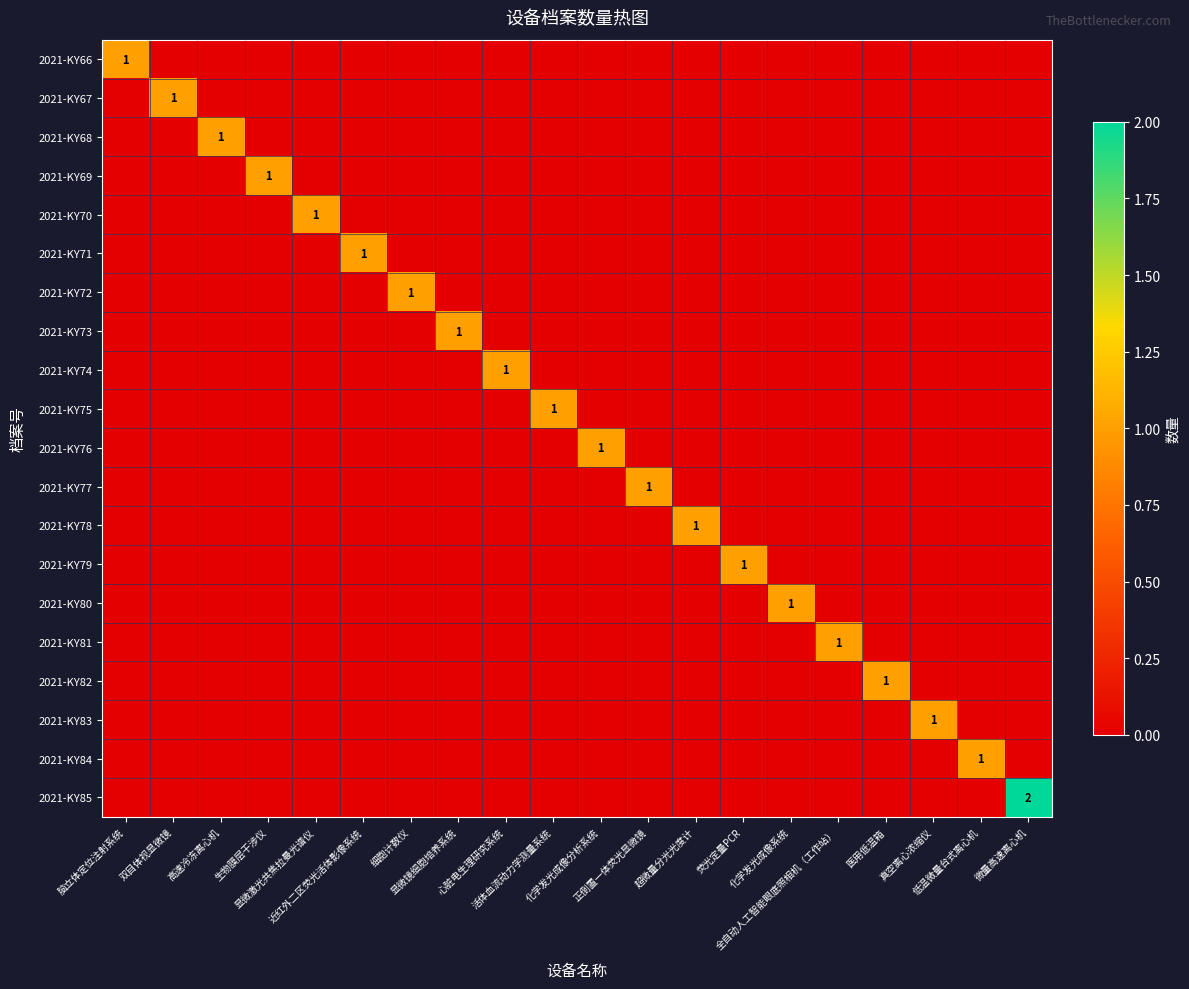

How many data points in 2021-KY79 are above 0?

1